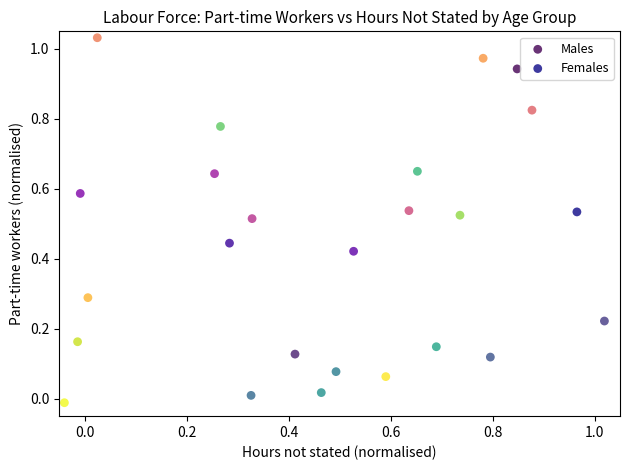

Which series reaches the maximum Y coordinate?

Females